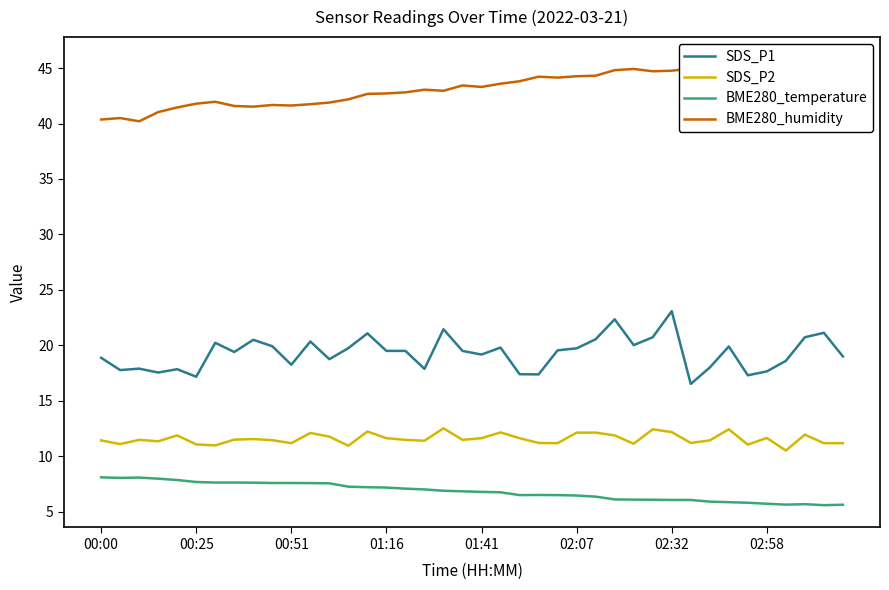

In BME280_humidity, how many points are higher than both neighbors (excluding endpoints)?

9